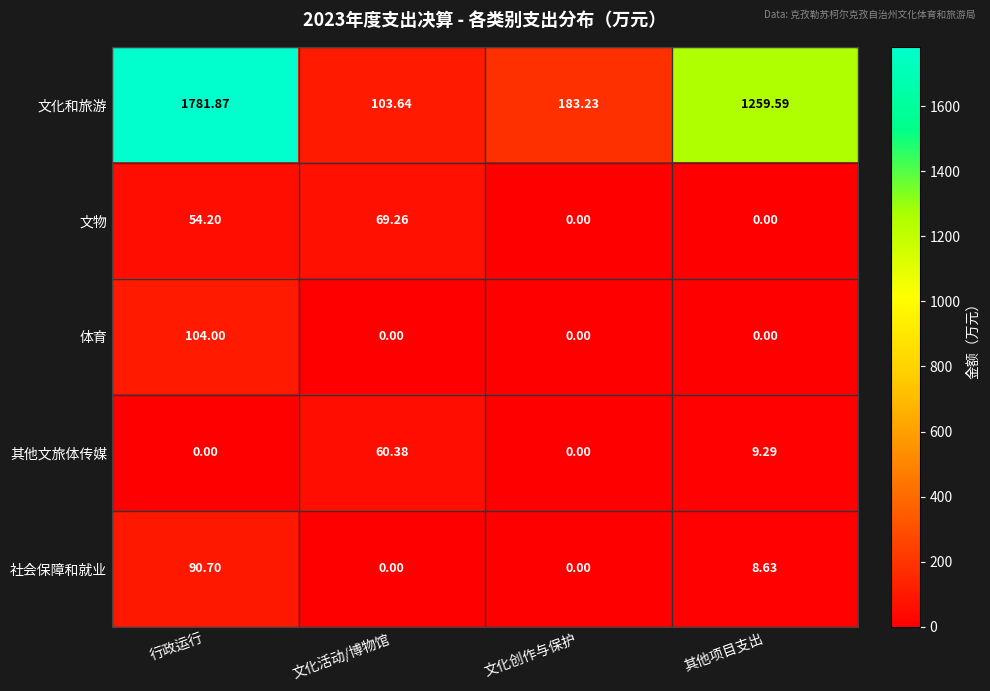

Which series has the largest range (max minus min)?

文化和旅游